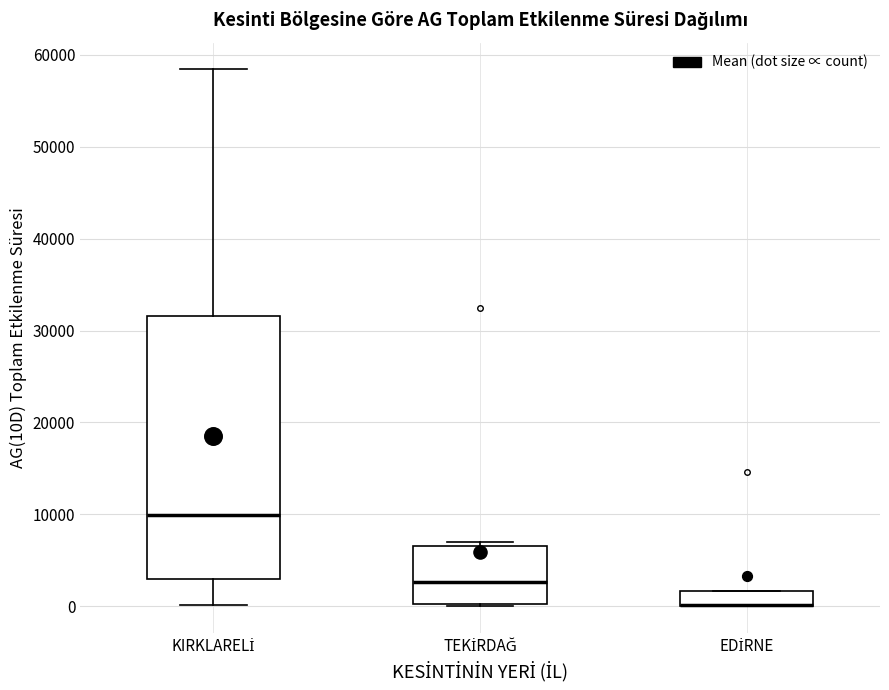

Which box is the tallest, from its lower edge to its upper edge?

KIRKLARELİ